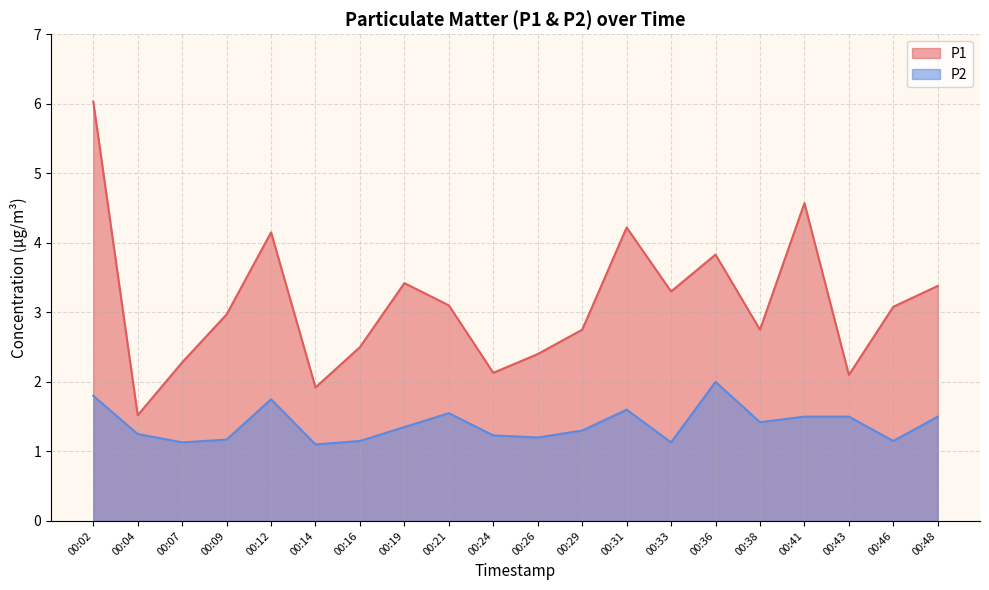

True or false: P2 has a value of 1.5 at 00:07.

False